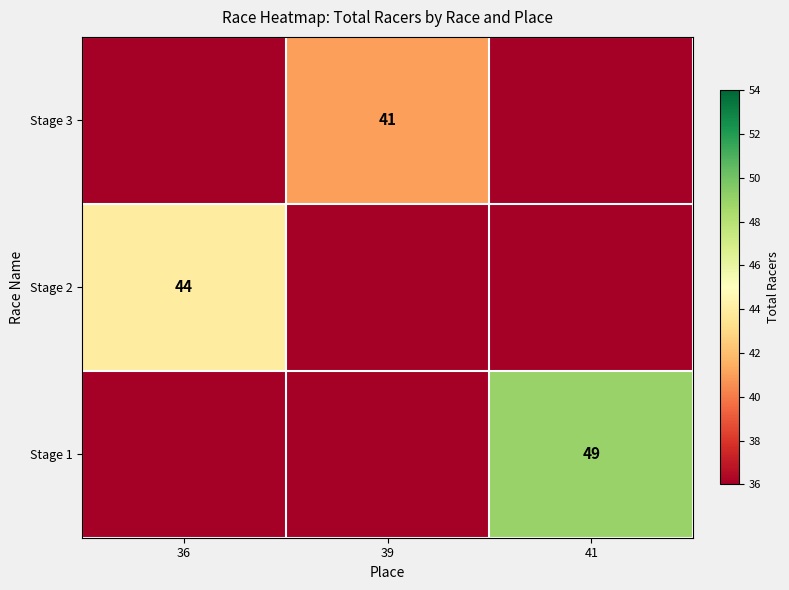

The Stage 2 series shows 58.5 at 41. True or false?

False